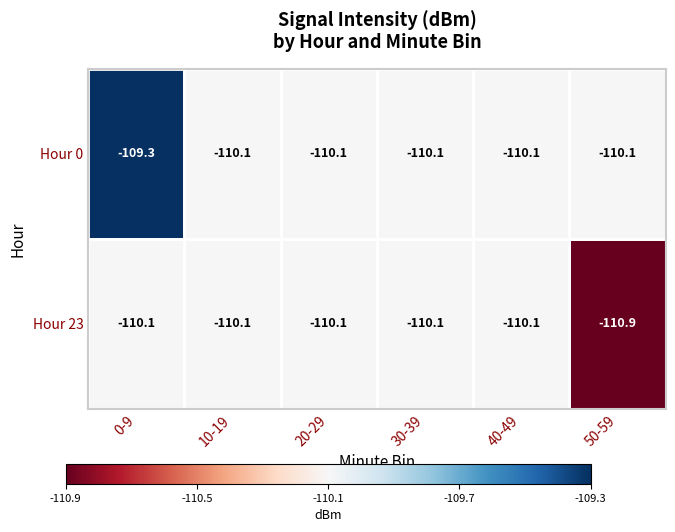

The Hour 23 series shows -110.1 at 0-9. True or false?

True